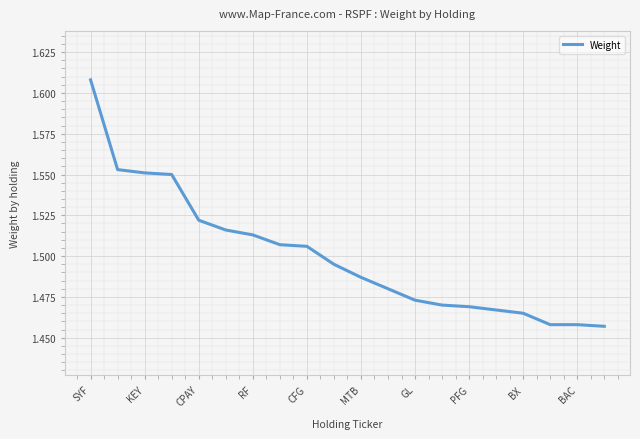

How many lines are shown in the chart?

1